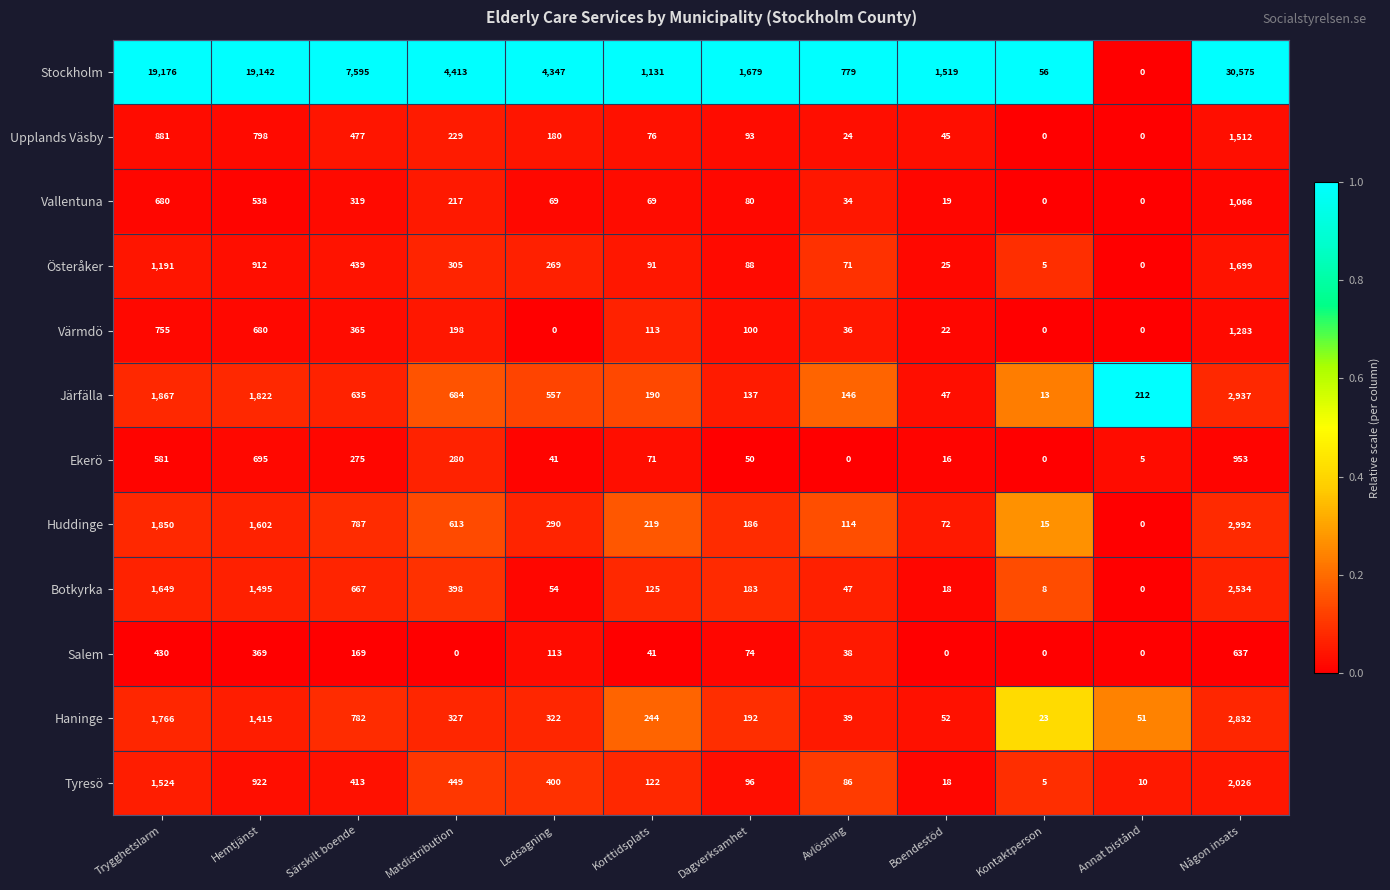

Count the number of categories in the chart.

12